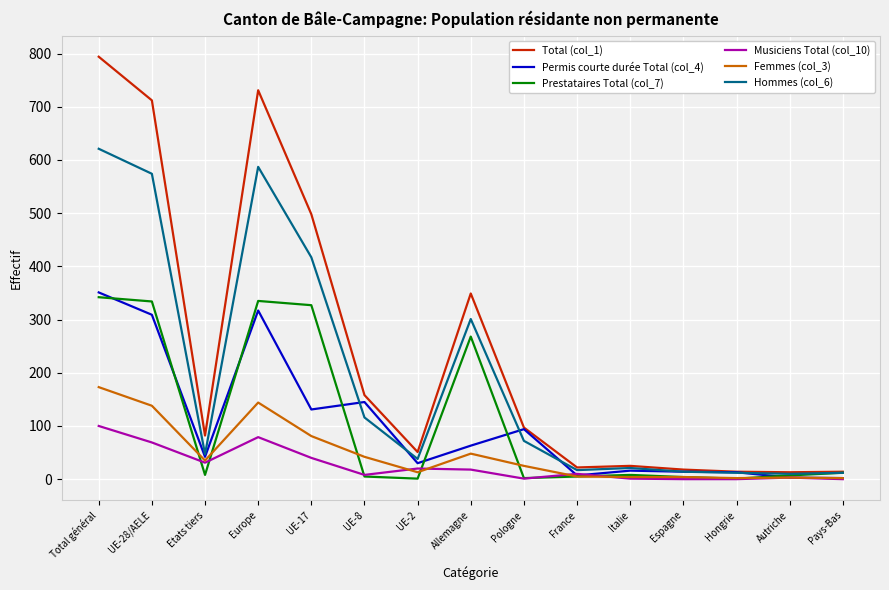

The value of Hommes (col_6) at Espagne is 14. True or false?

True